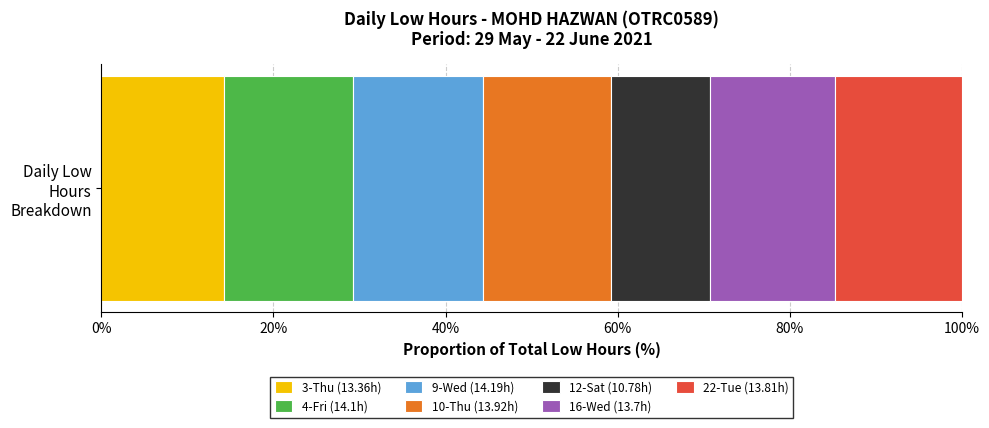

What is the minimum value for 3-Thu (13.36h)?

14.2